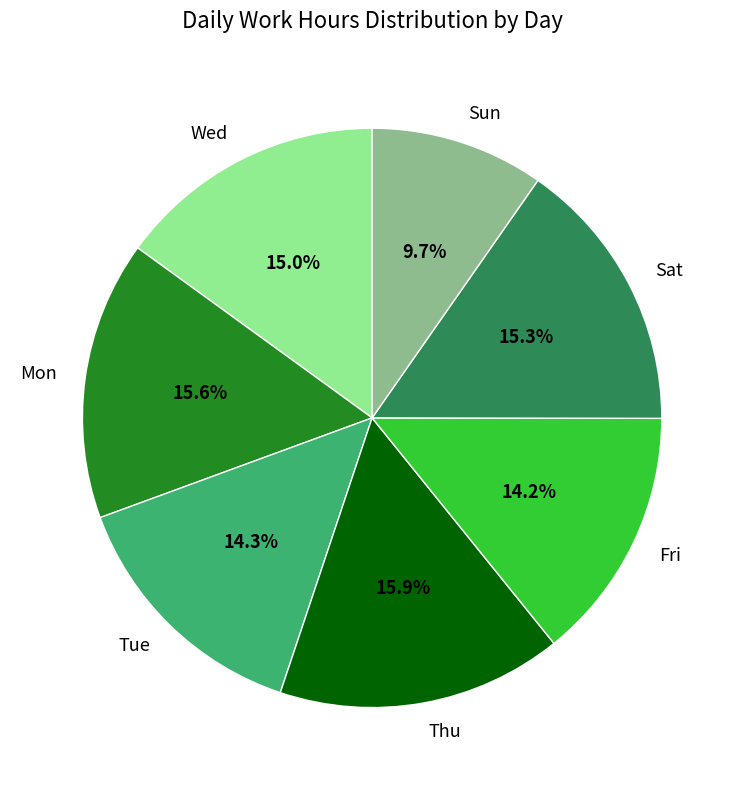

What percentage do Mon and Thu together represent?

31.5%